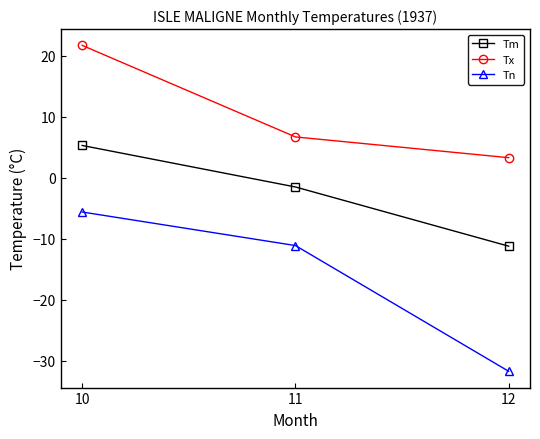

What is the minimum value for Tx?

3.3